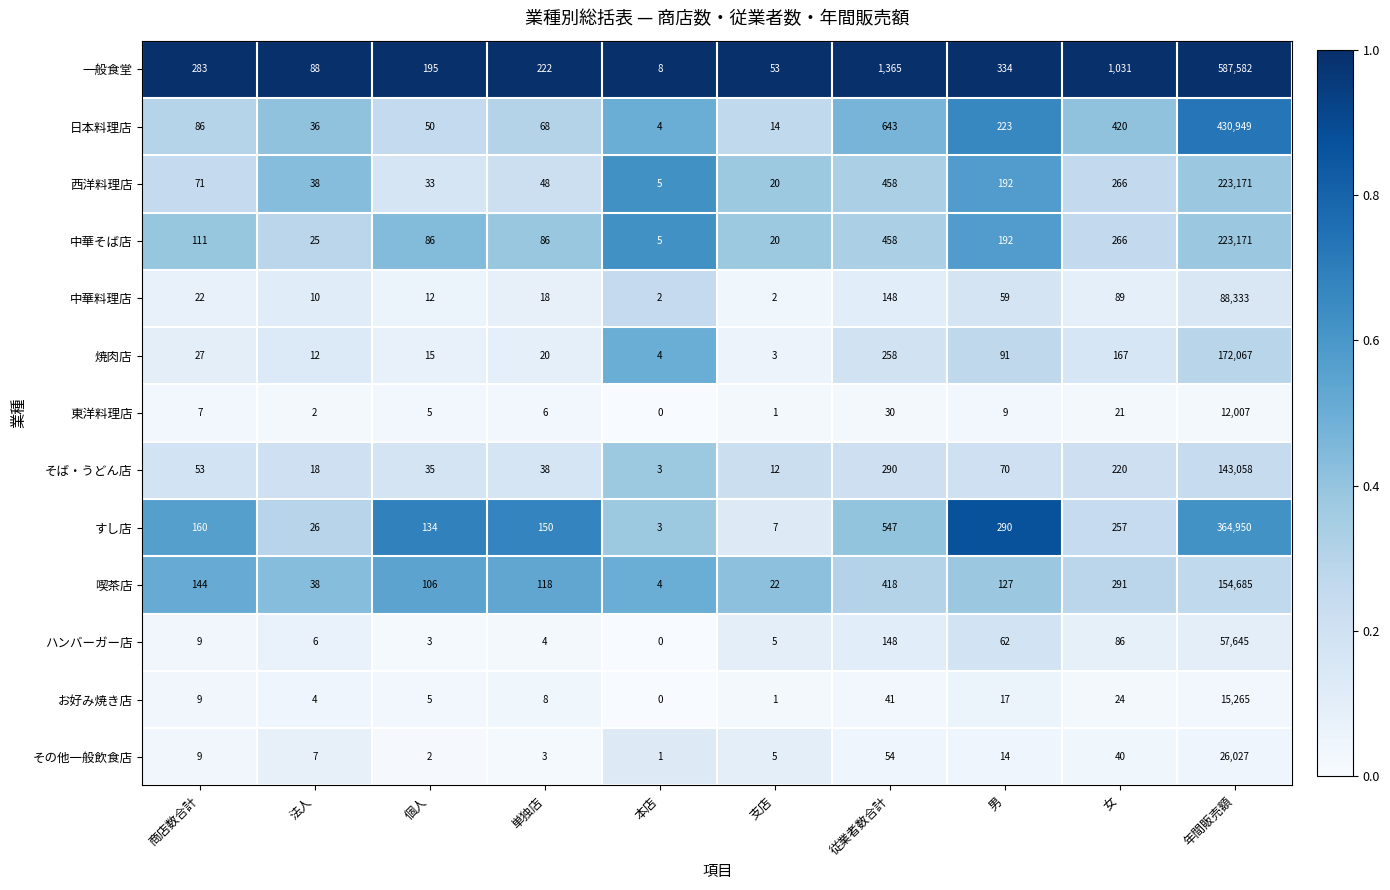

What is the approximate value of 中華料理店 at 女, to the nearest 100?

100